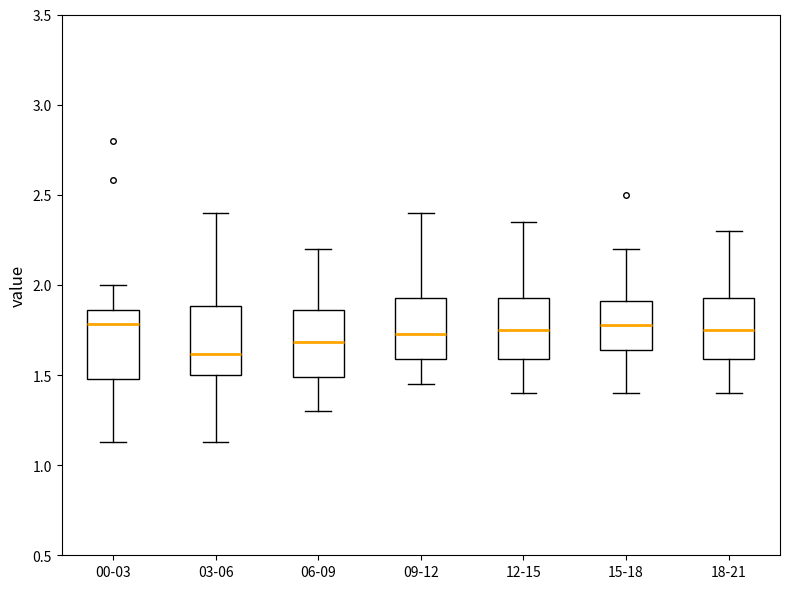

Reading left to right, transcribe this box plot: for each box, give where its median line is, the range the box spans, and where its two whiskers end, as read against the y-axis. The values are not printed on the chart, so give them approximately, as read against the axis.

00-03: median 1.80, box 1.50 to 1.85, whiskers 1.15 to 2.00
03-06: median 1.60, box 1.50 to 1.90, whiskers 1.15 to 2.40
06-09: median 1.70, box 1.50 to 1.85, whiskers 1.30 to 2.20
09-12: median 1.75, box 1.60 to 1.95, whiskers 1.45 to 2.40
12-15: median 1.75, box 1.60 to 1.95, whiskers 1.40 to 2.35
15-18: median 1.80, box 1.65 to 1.90, whiskers 1.40 to 2.20
18-21: median 1.75, box 1.60 to 1.95, whiskers 1.40 to 2.30